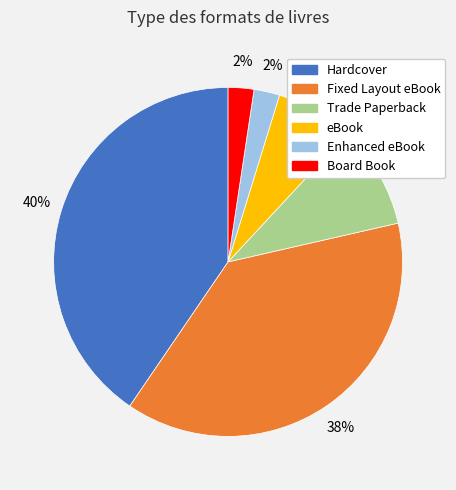

Is it true that Fixed Layout eBook is 38% of the pie?

True